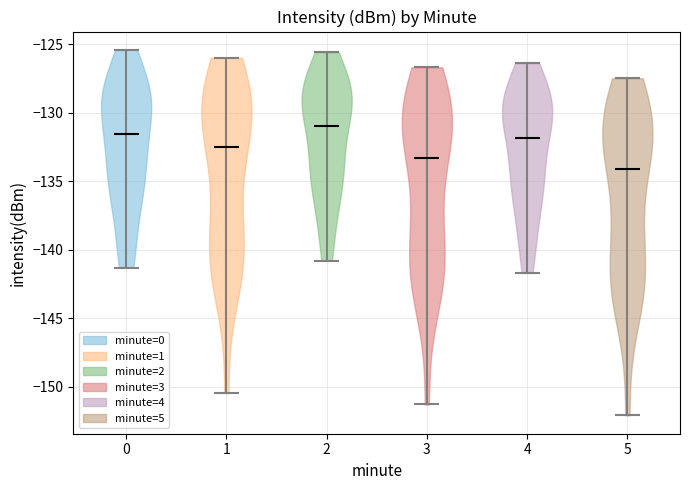

Which violin has the lowest median line?

5